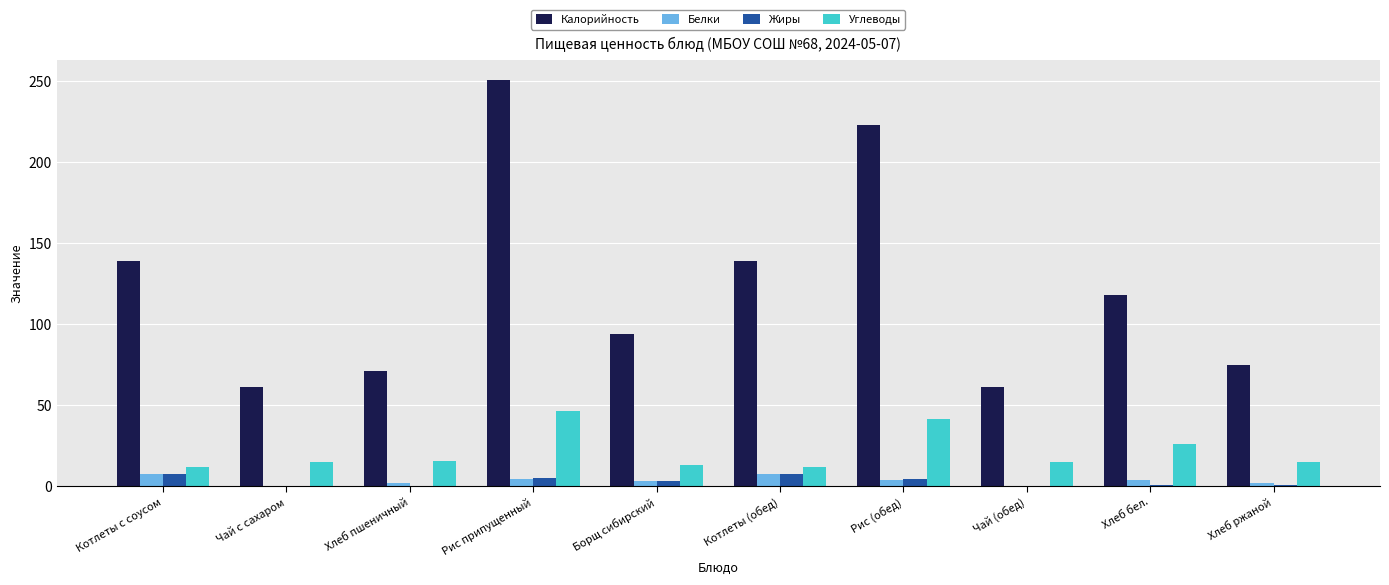

What is the total value across all series at Чай (обед)?

76.2